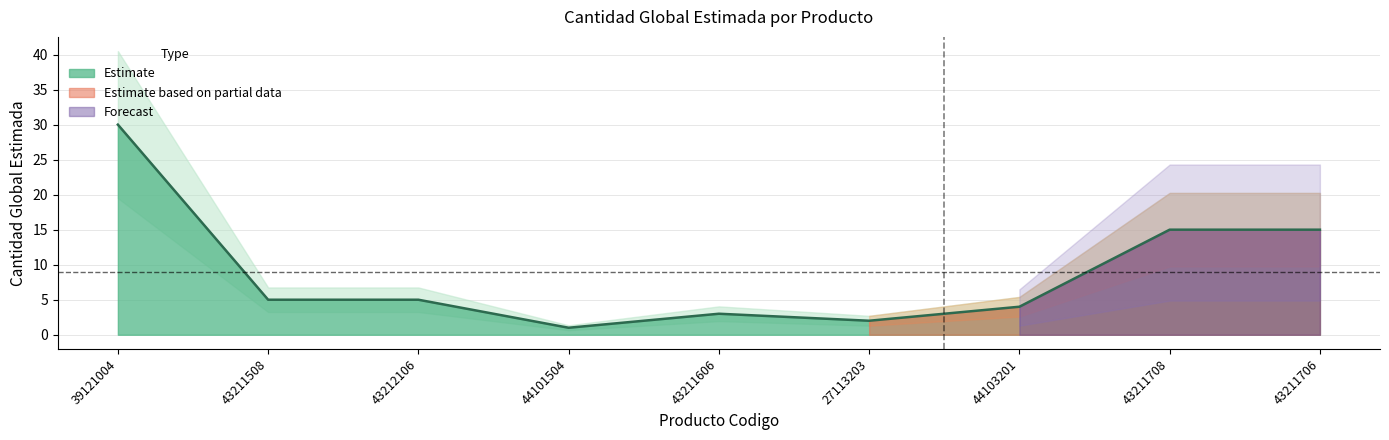

Between 43211708 and 44101504, which is larger?

43211708